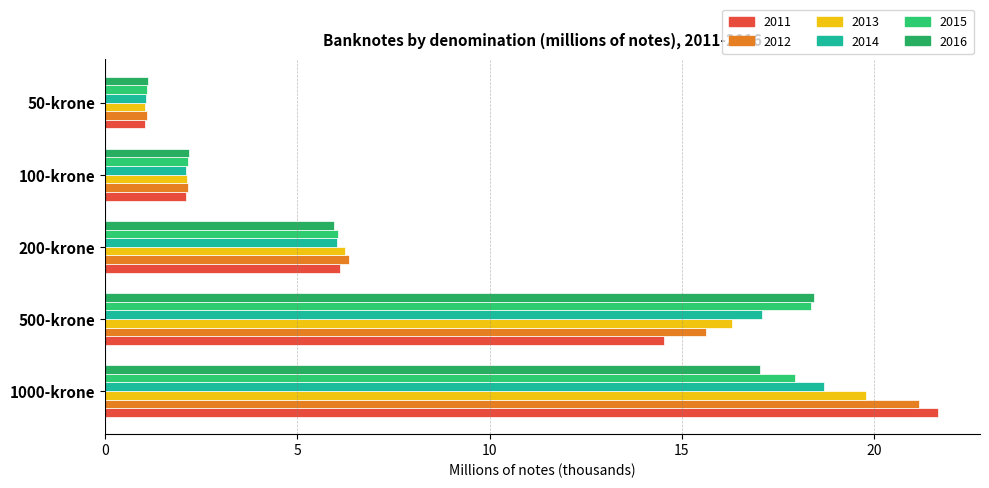

What is the difference between the 2014 values at 100-krone and 1000-krone?

16.6